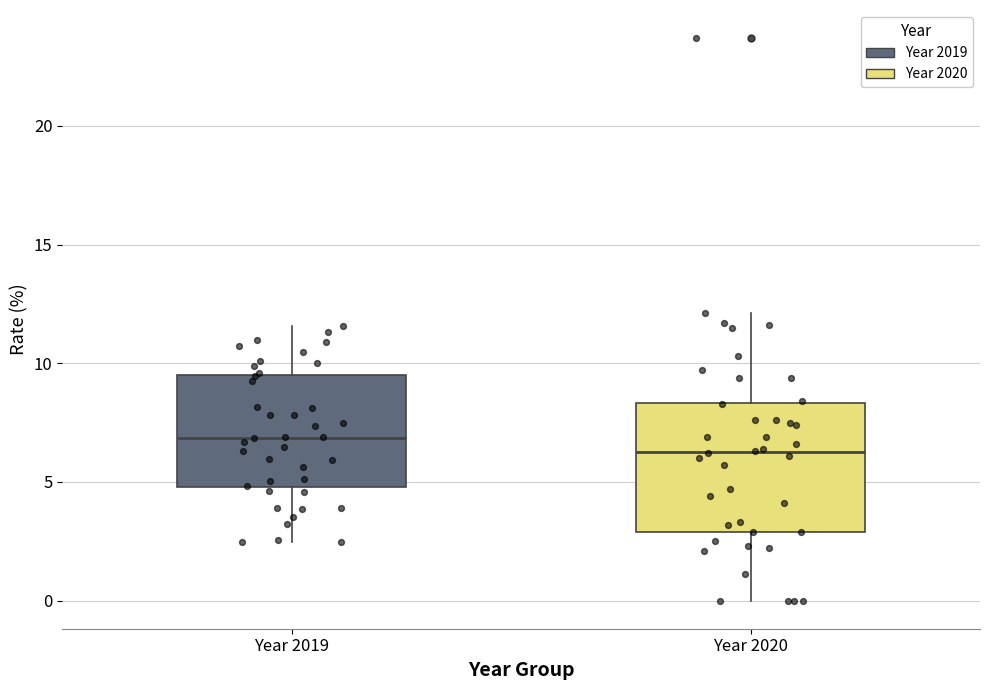

Where does the lower whisker of the box for Year 2020 end on the y-axis? The values are not printed on the chart, so give them approximately, as read against the axis.

0.0